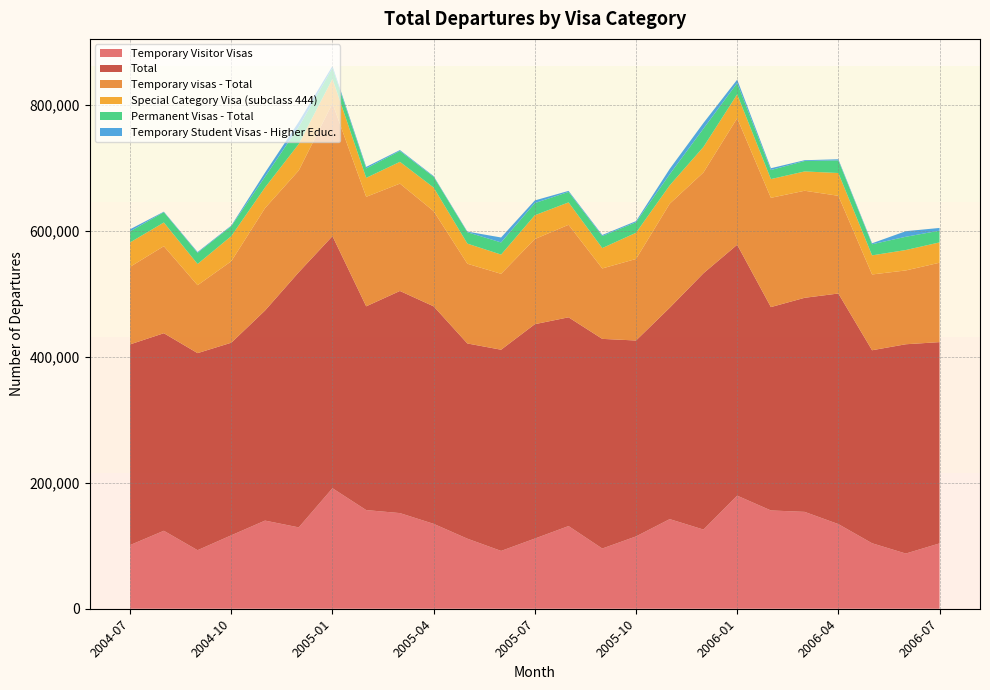

Reading right to left, what are all the values shown in this chart?

Temporary Visitor Visas: 103780	87650	104010	134430	153860	156110	179630	125750	142340	114860	95630	131310	111450	91840	111280	134840	151910	156700	191400	129220	139990	116660	92980	123840	101150
Total: 319680	332410	306540	366240	339990	322990	398490	407060	335740	311180	332980	331560	340490	319560	310030	345450	352790	323610	400420	405220	333640	305870	313000	313760	318740
Temporary visas - Total: 126100	117240	120370	155200	170030	173550	201020	160150	165250	129480	111860	146930	135210	120530	126630	151230	170510	173930	210870	161640	162680	129410	107860	138230	123190
Special Category Visa (subclass 444): 32290	32420	30340	36170	30660	29760	37880	40500	29150	41620	32350	35590	37820	30540	31970	37410	34590	30110	38910	42010	32770	39950	33670	37630	38770
Permanent Visas - Total: 18630	21060	17660	20040	16560	14390	17880	29130	17650	16660	19180	16620	19320	19310	18050	17010	17240	15030	17310	27260	17060	15690	17740	16340	17540
Temporary Student Visas - Higher Educ.: 4330	8870	1530	1800	1290	2840	5420	8920	8460	1820	1620	1640	4220	7860	1050	1180	1460	2350	3060	7920	6440	1050	1290	830	3360